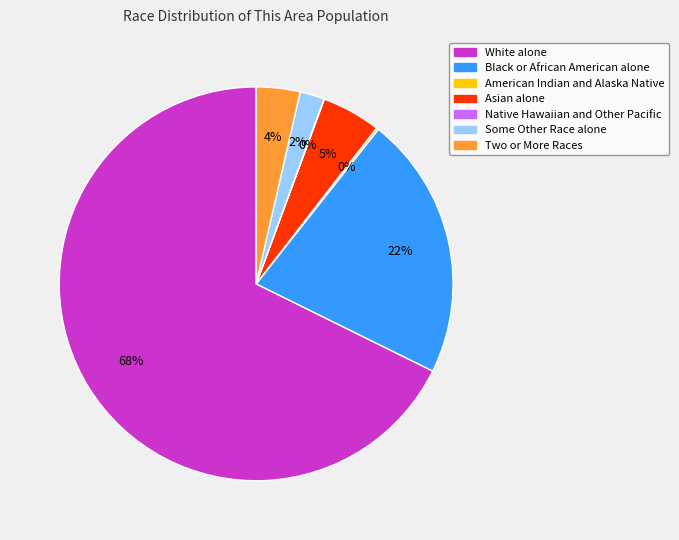

Does White alone account for over 50% of the chart?

Yes